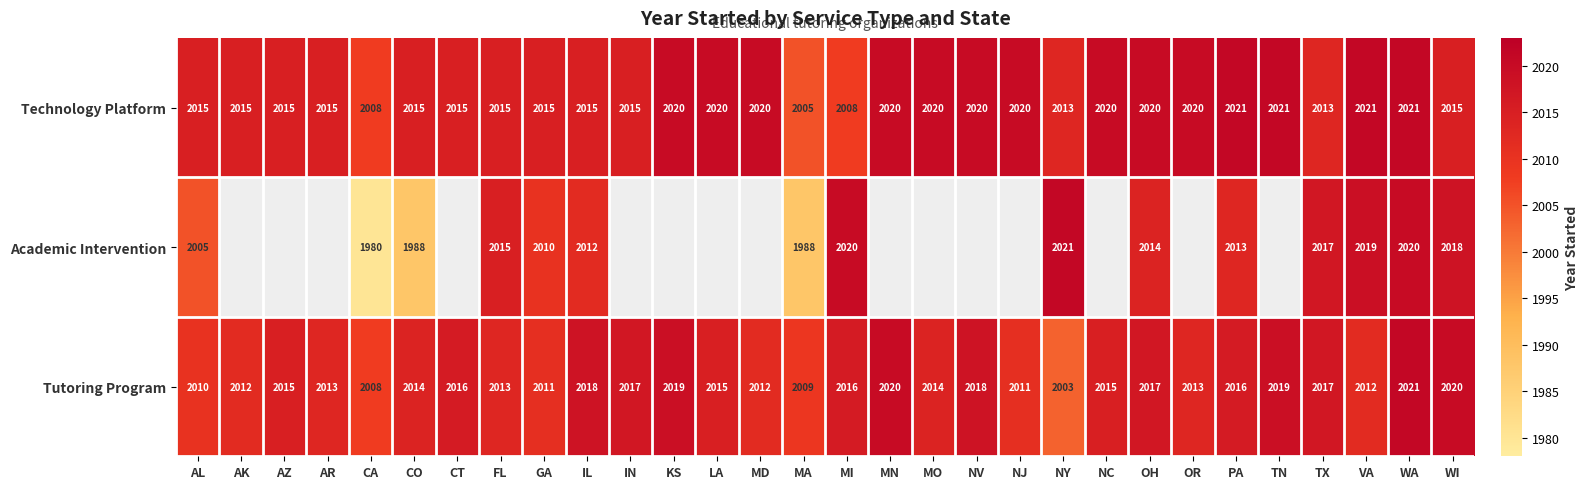

What is the sum of the Academic Intervention values at PA and WI?

4031